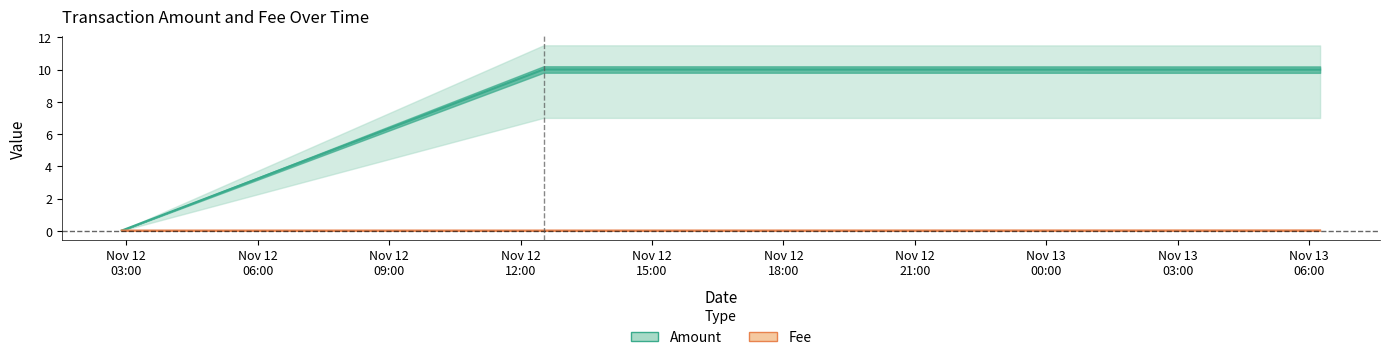

What are all the series names shown in the legend?

Amount, Fee